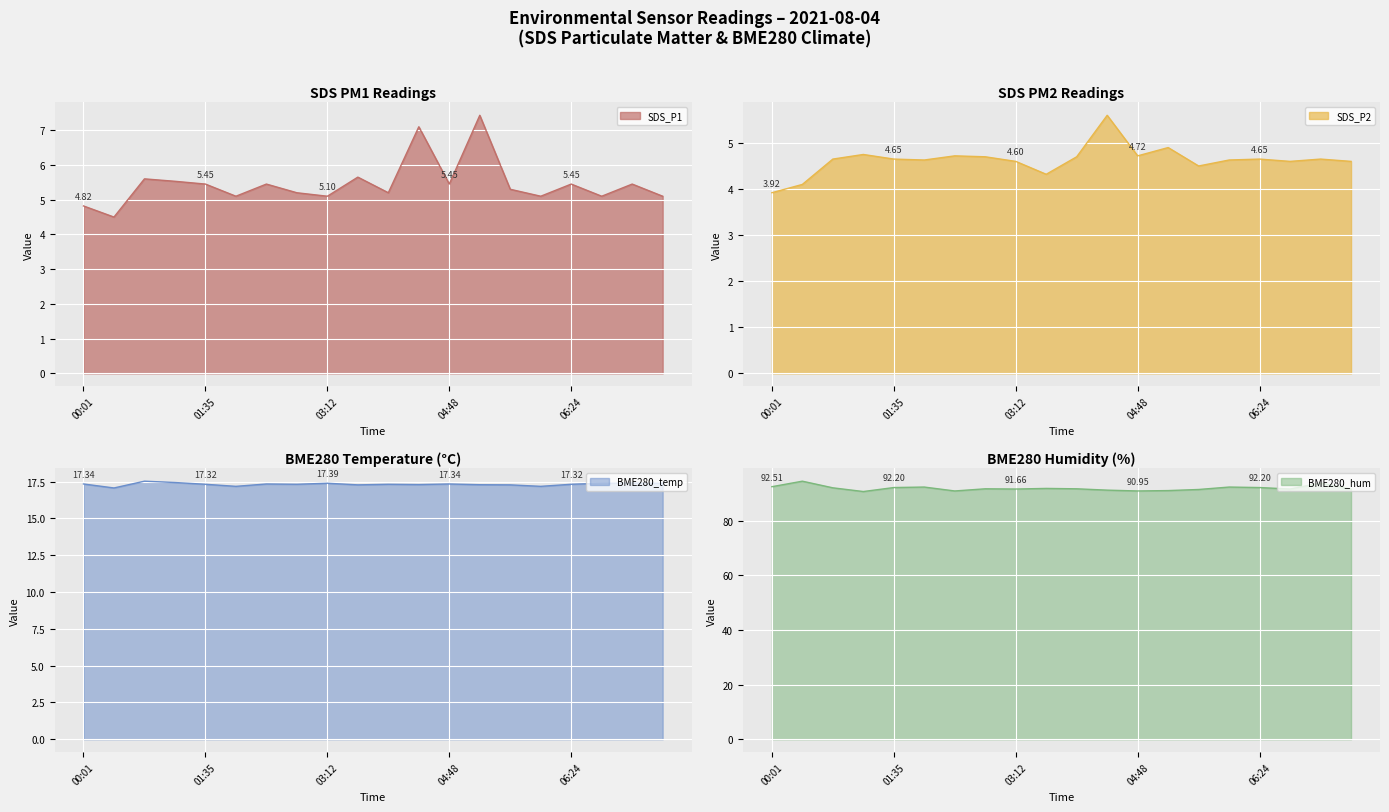

Is the value of BME280_temp at 04:24 greater than the value of SDS_P1 at 00:01?

Yes